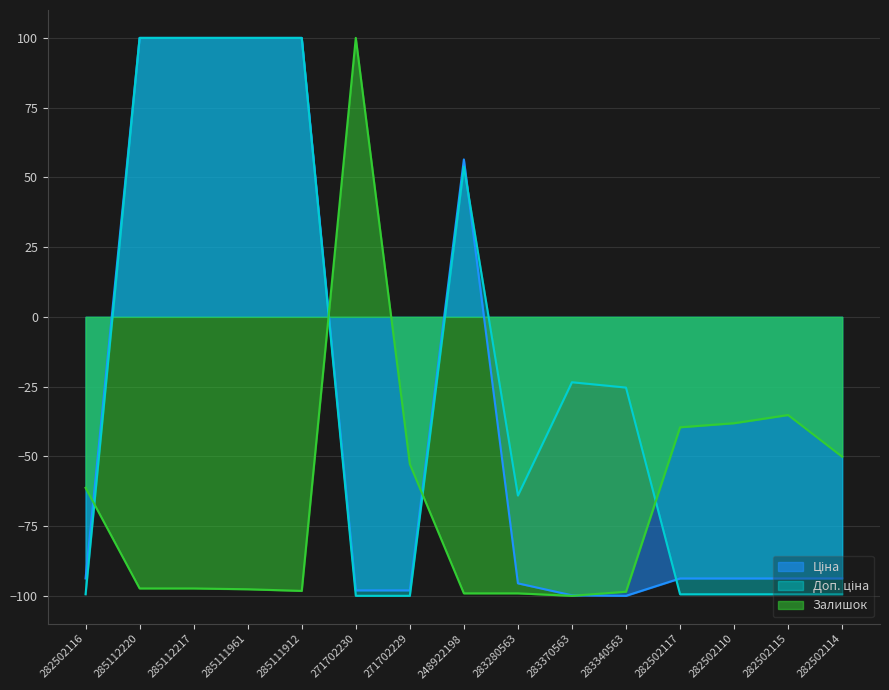

How many values in Ціна are above zero?

5